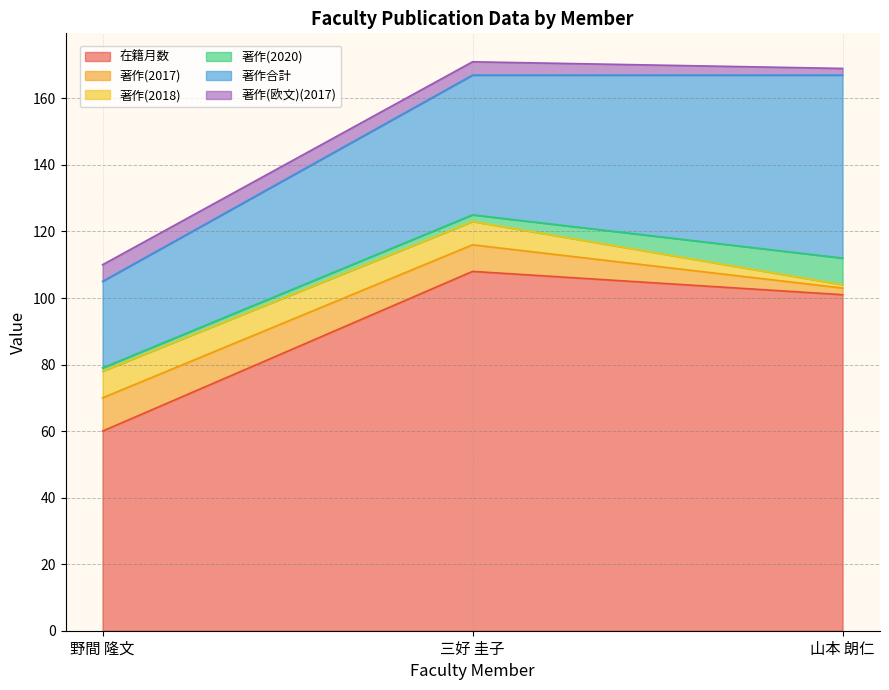

Which series has the largest total across all categories?

在籍月数